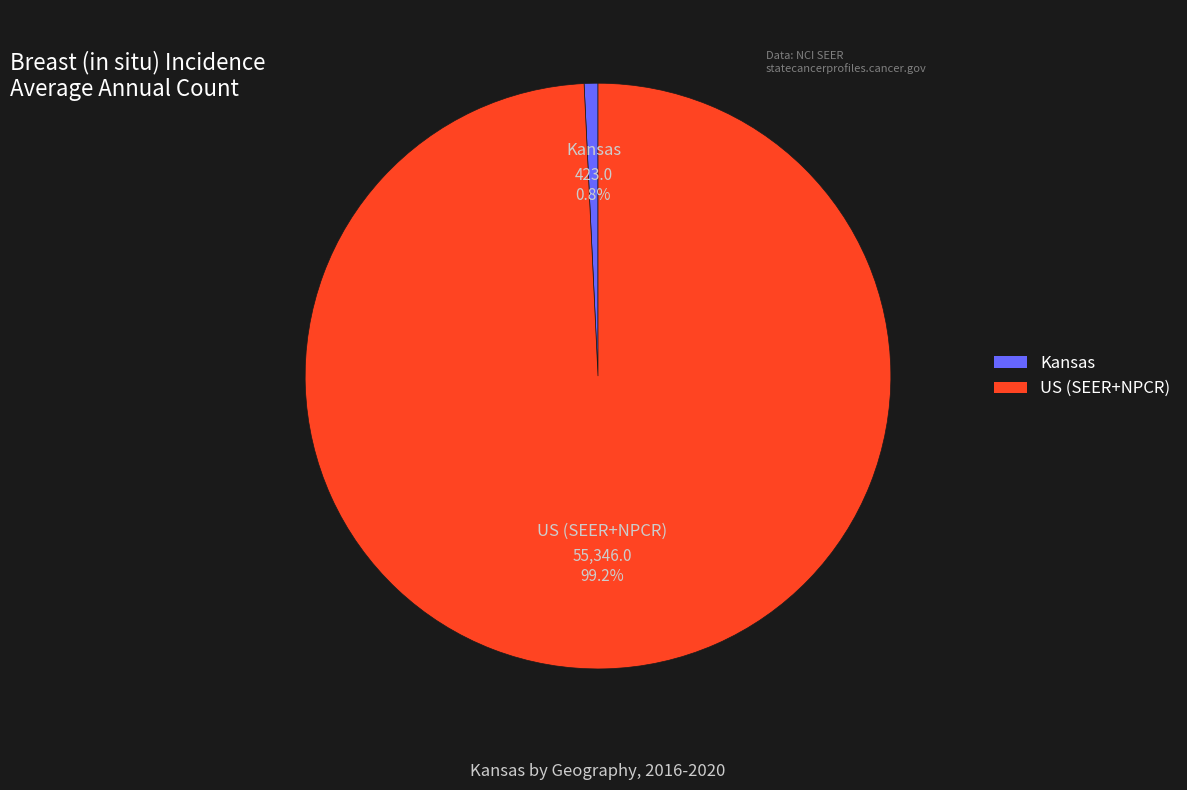

Does US (SEER+NPCR) account for over 50% of the chart?

Yes